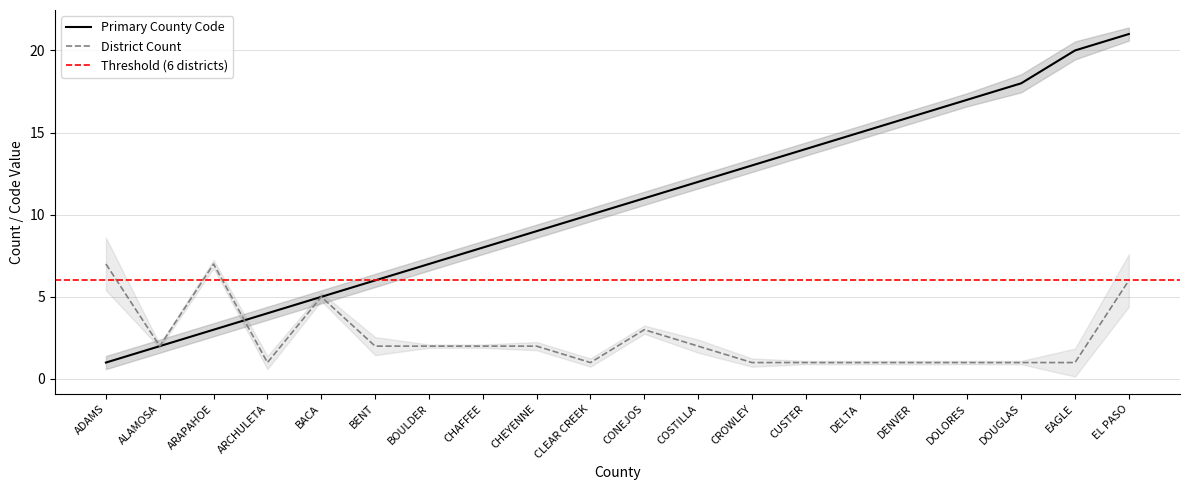

Which has a higher value, DOLORES or ALAMOSA?

DOLORES